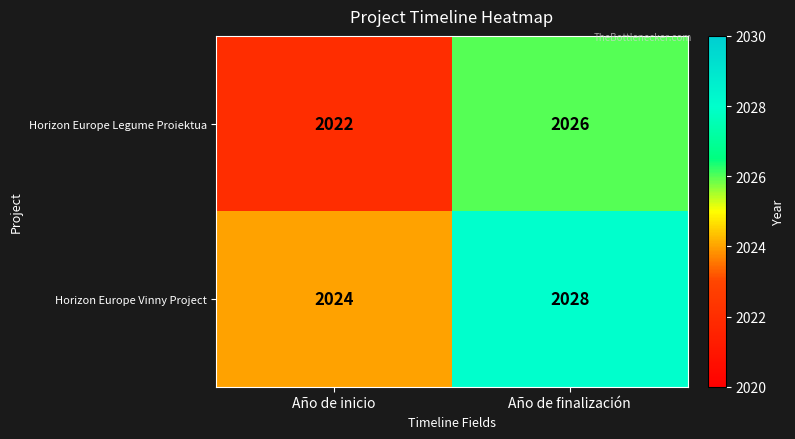

True or false: Horizon Europe Vinny Project has a value of 3122 at Año de inicio.

False